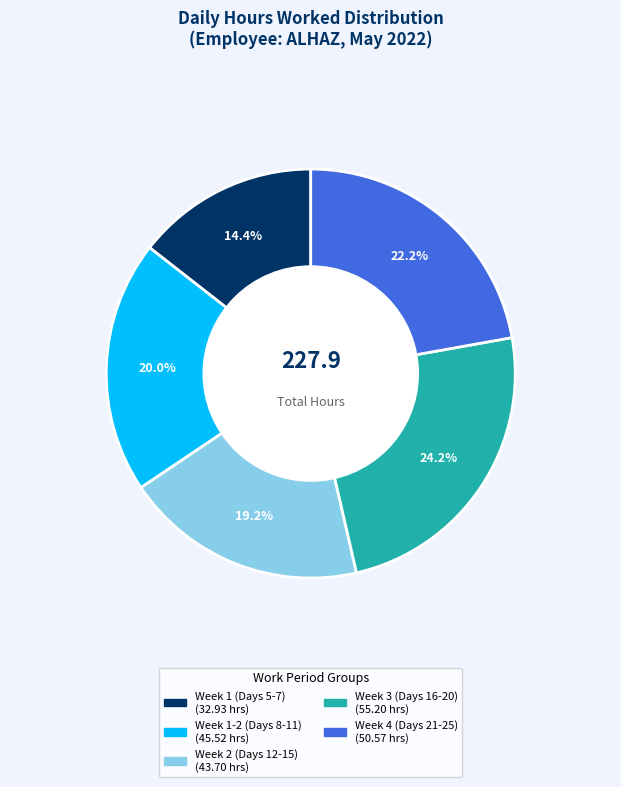

Is there a majority slice in this chart?

No